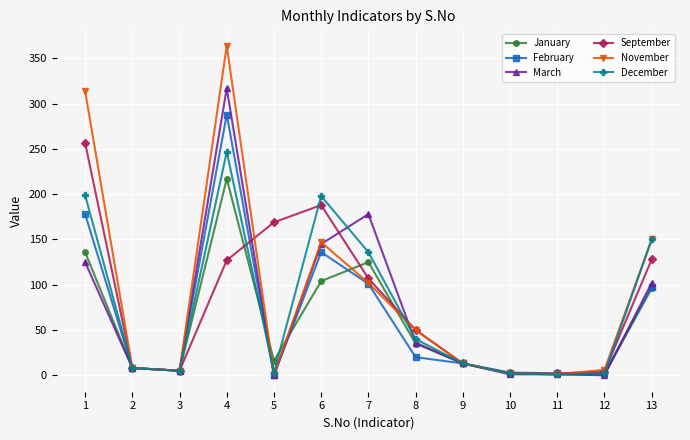

What is the difference between the maximum and minimum values in the January series?

216